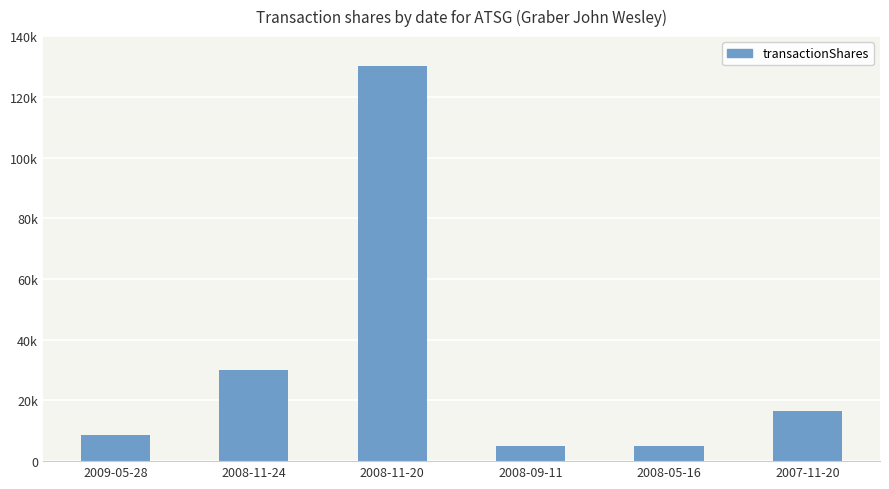

The chart shows a value of 5000 at 2008-05-16. True or false?

True